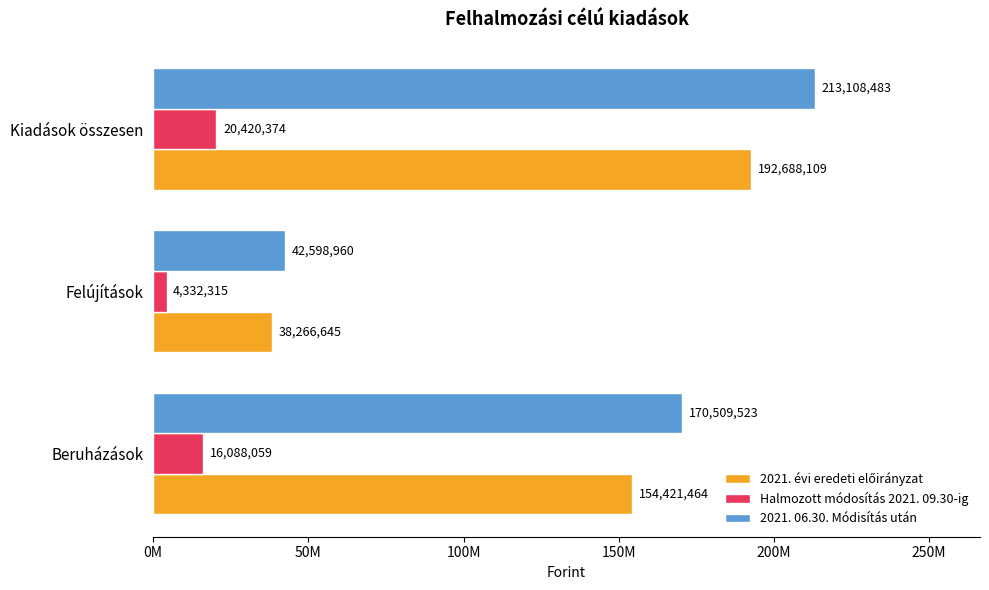

How many groups of bars are there?

3